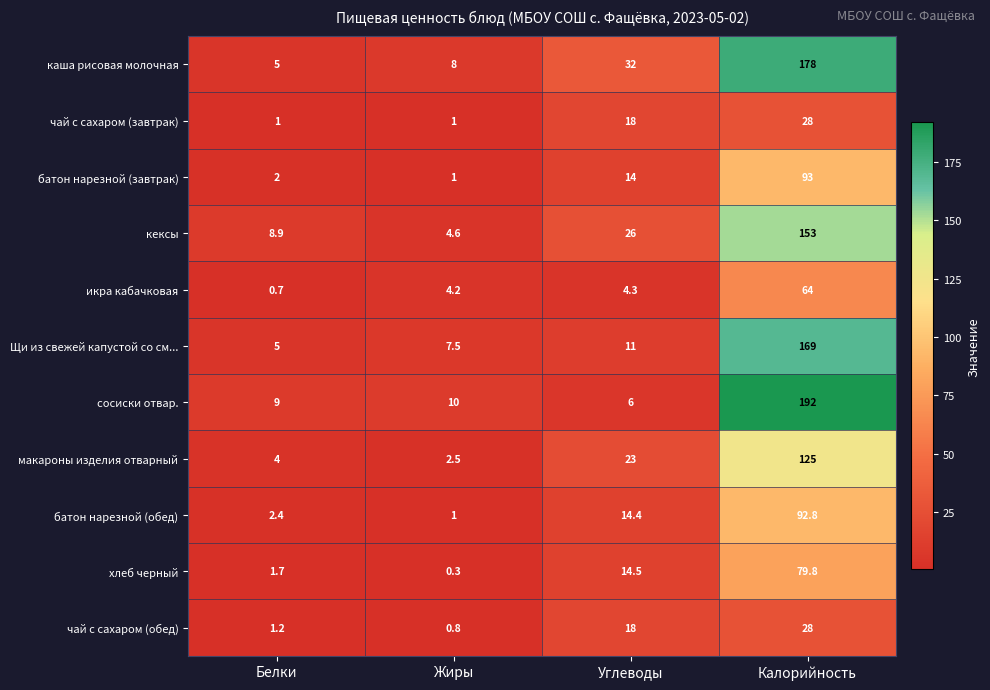

At how many categories does at least one series exceed 101?

1